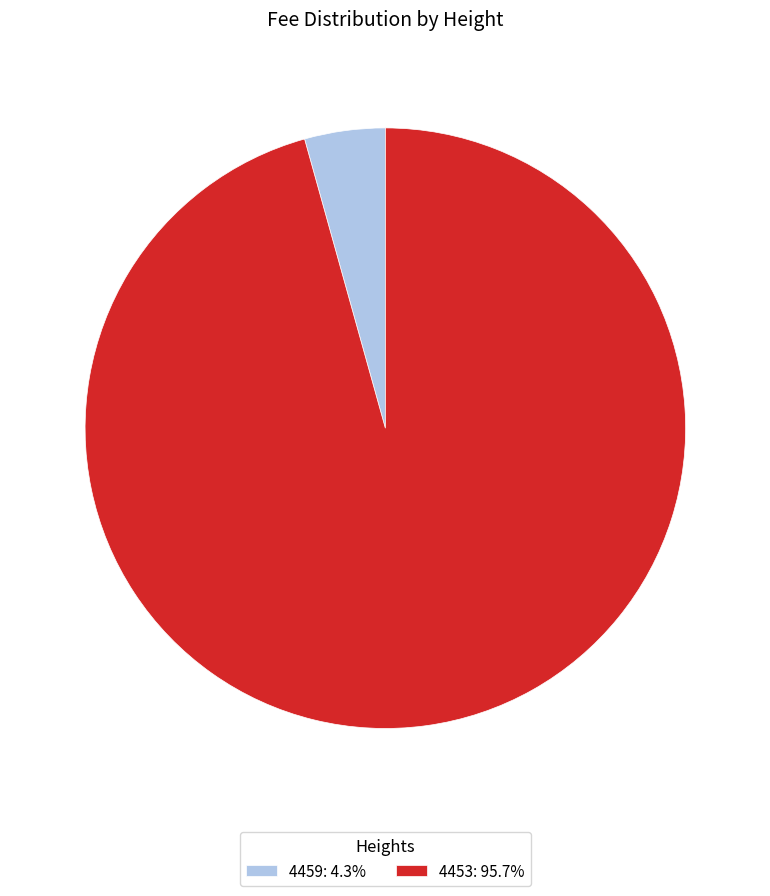

How many slices are in this pie chart?

2